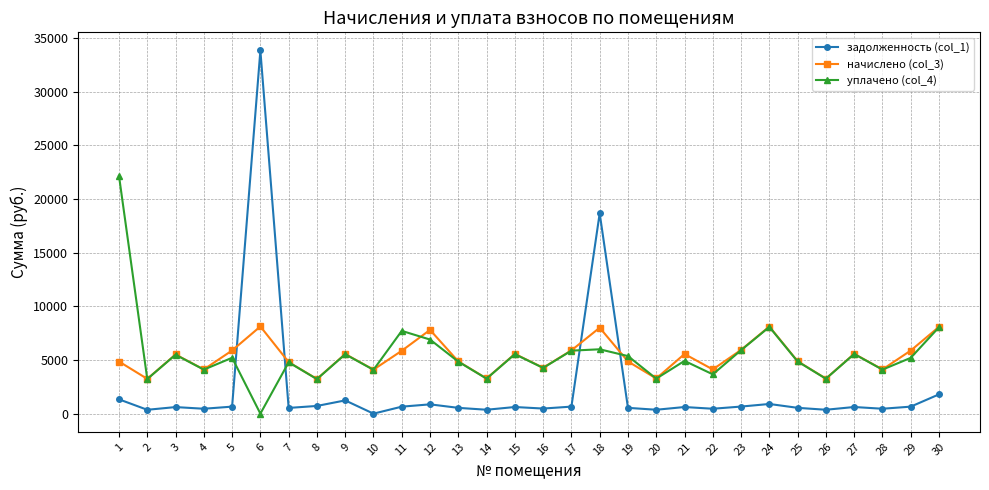

The value of уплачено (col_4) at 4 is 2826.6. True or false?

False